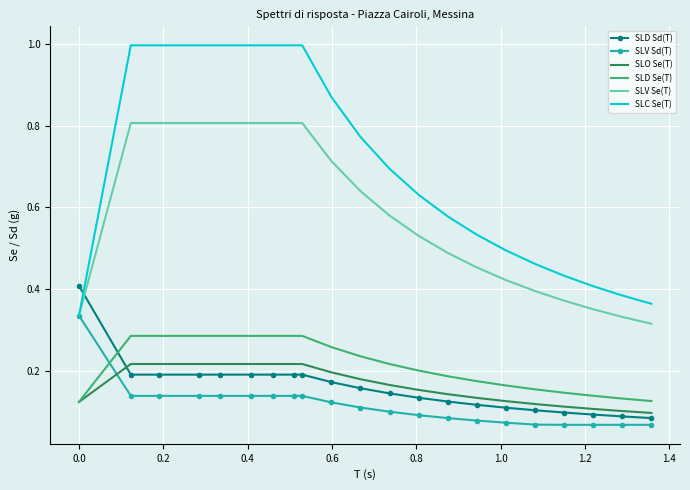

Which series has the largest total across all categories?

SLC Se(T)